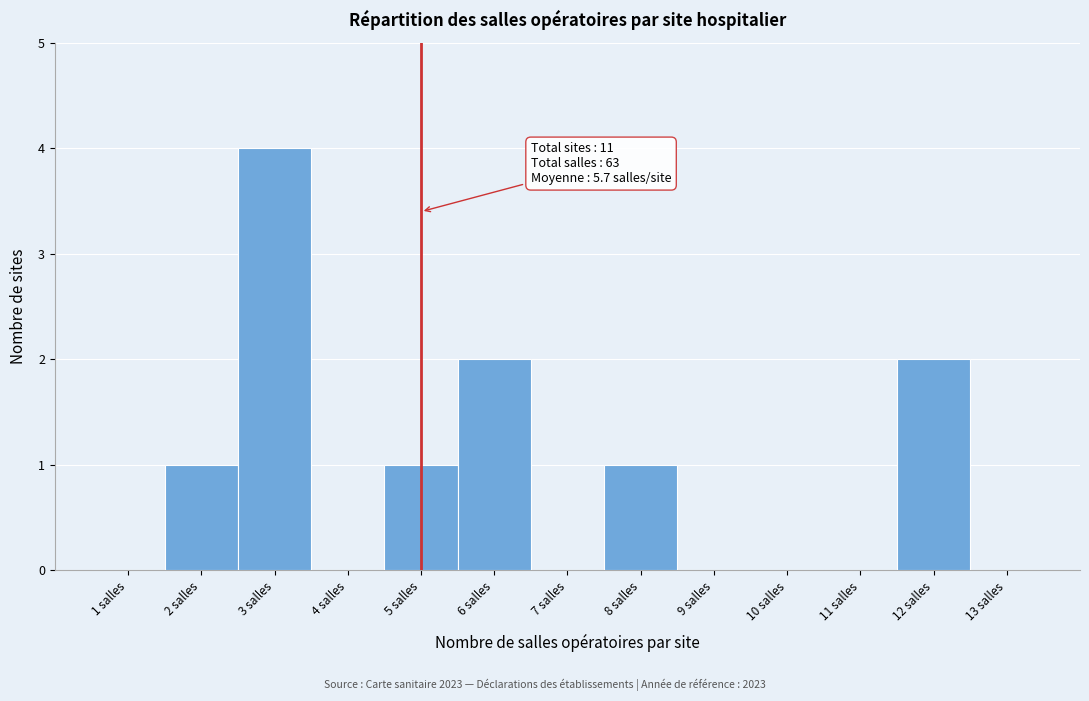

Over which range of the x-axis is the bar tallest?

2.5 to 3.5